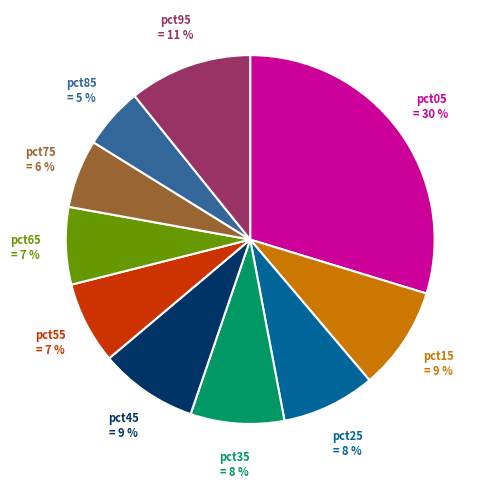

Count the number of slices in the pie.

10